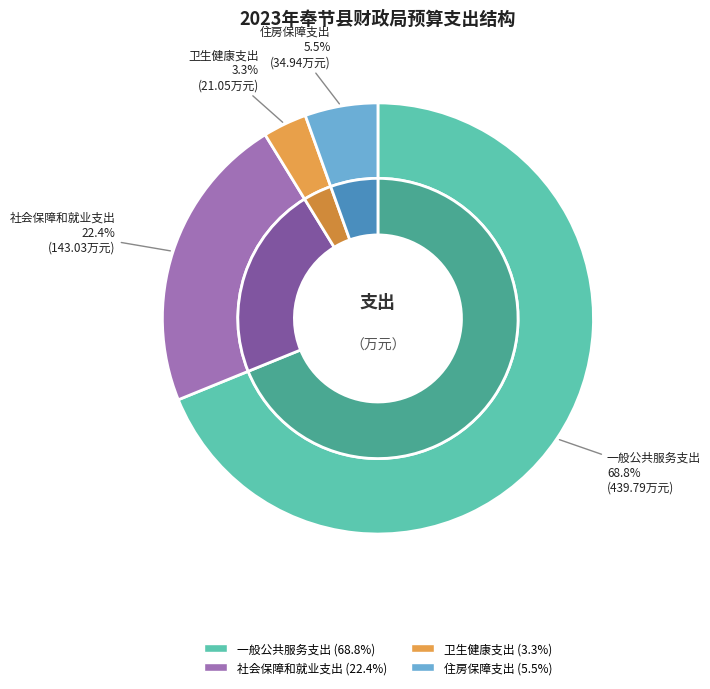

To the nearest percent, what percentage of the pie is 社会保障和就业支出?

22%